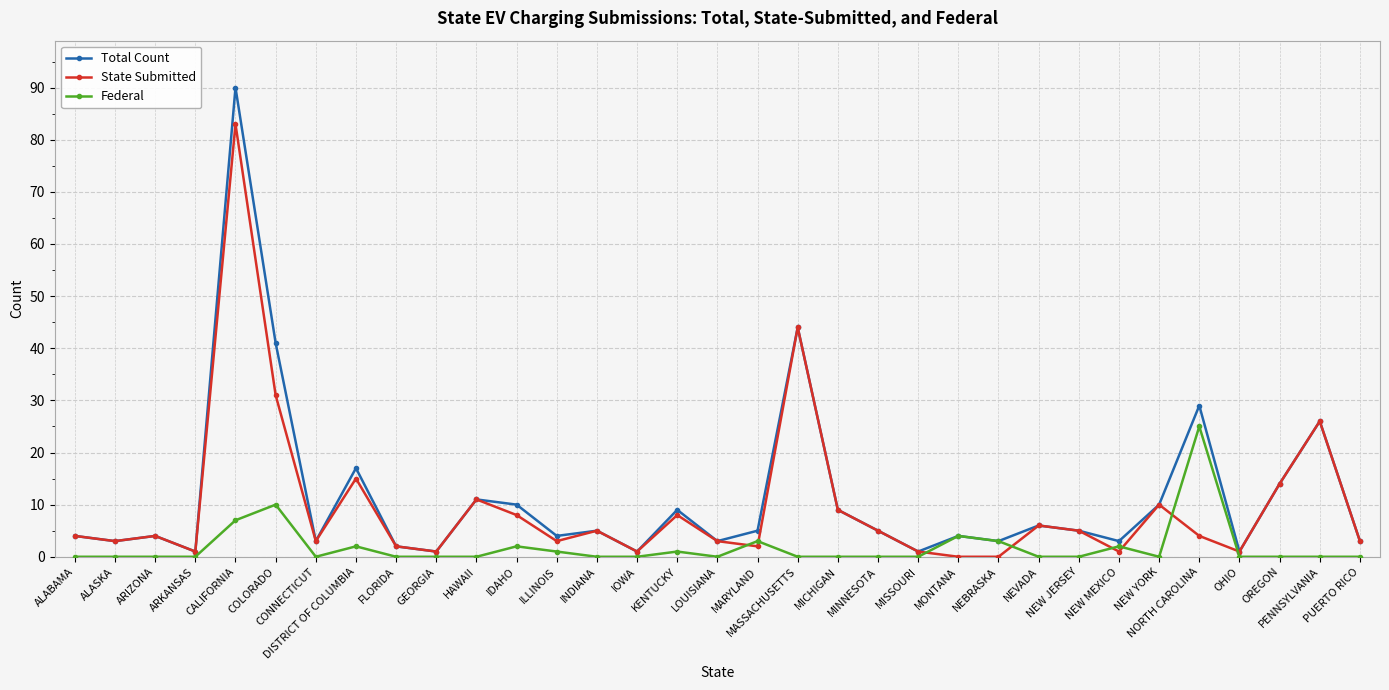

List the series in order of their peak value, highest first.

Total Count, State Submitted, Federal